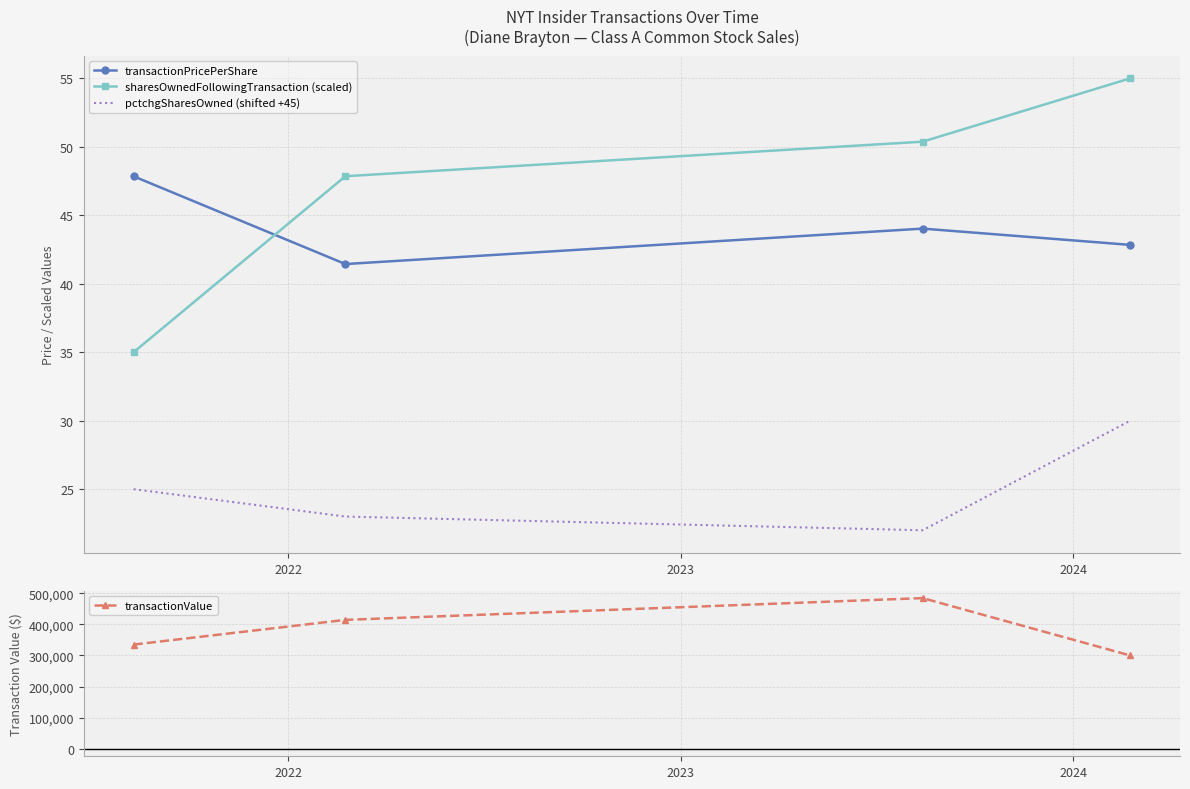

True or false: sharesOwnedFollowingTransaction (scaled) and transactionValue intersect in this chart.

False